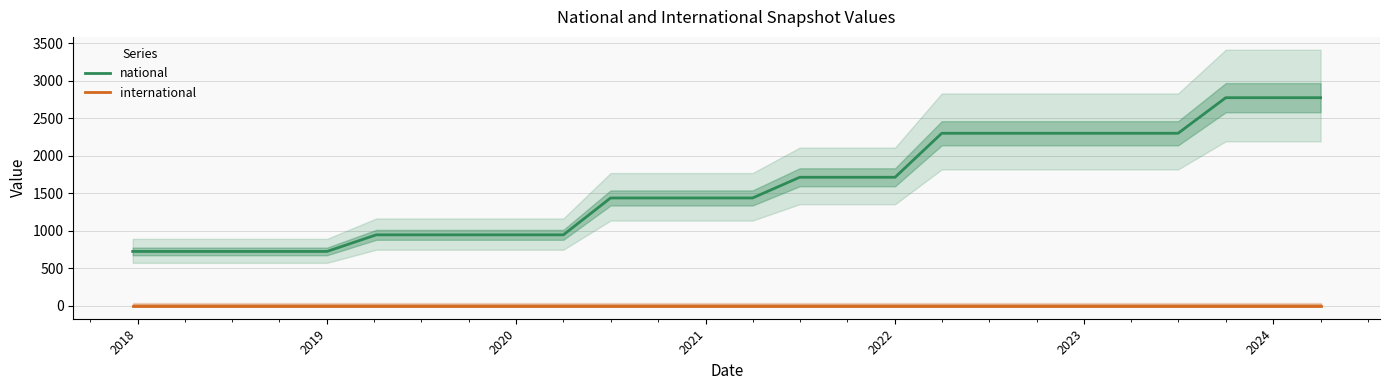

Is it true that international equals 0 at 2021?

True